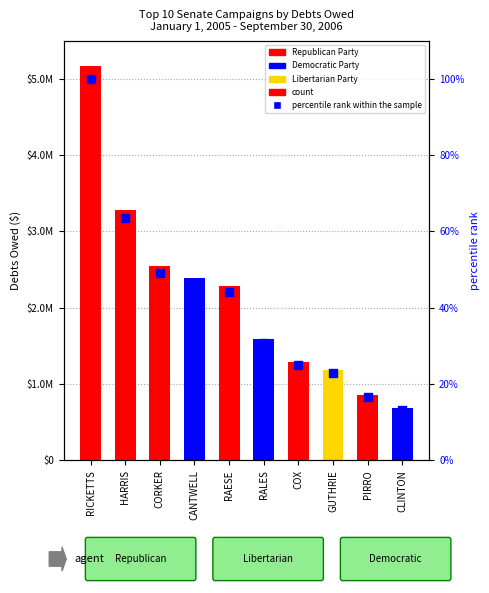

Which series reaches the minimum Y coordinate?

percentile rank within the sample